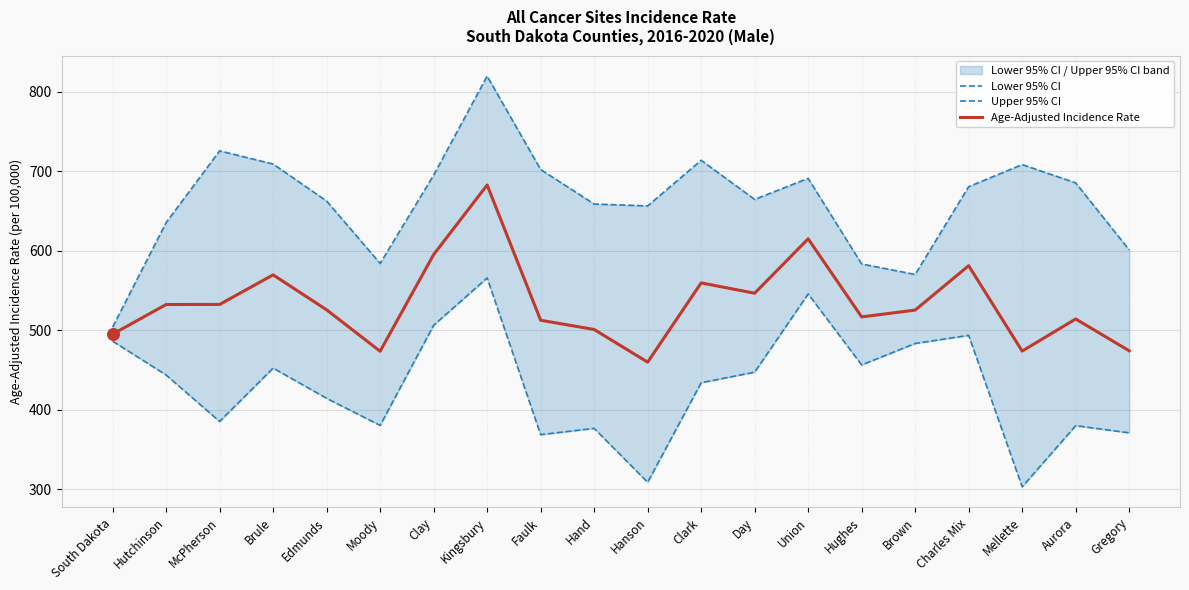

Which series has the largest total across all categories?

Upper 95% CI